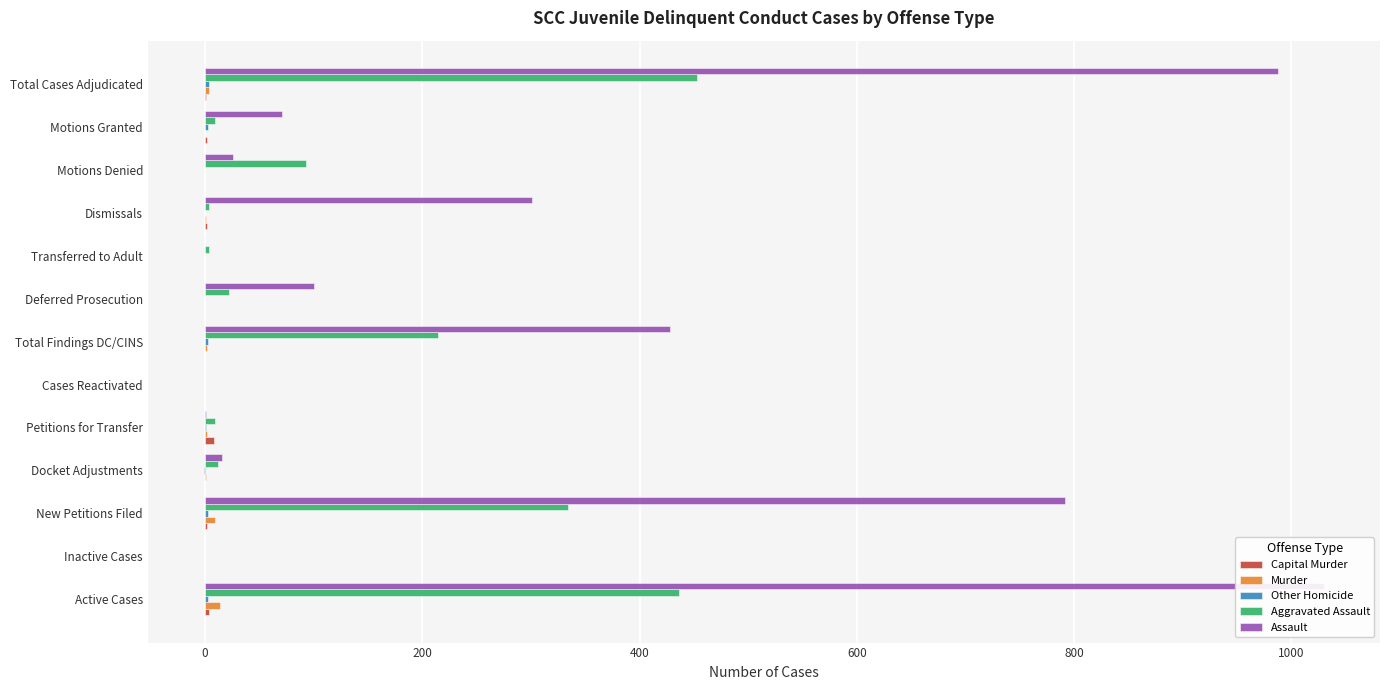

What is the value of the Assault bar at the 3rd from the left?

792